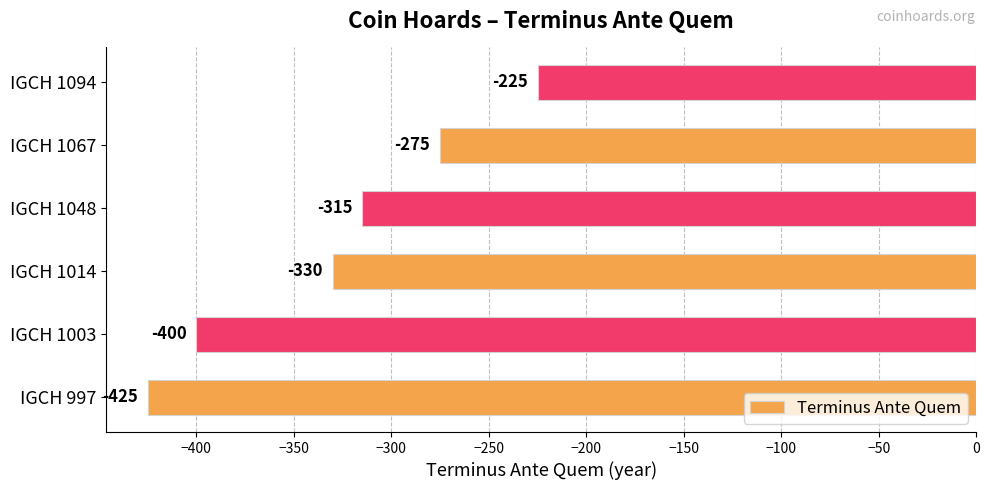

What is the change in value from IGCH 1003 to IGCH 1094?

+175